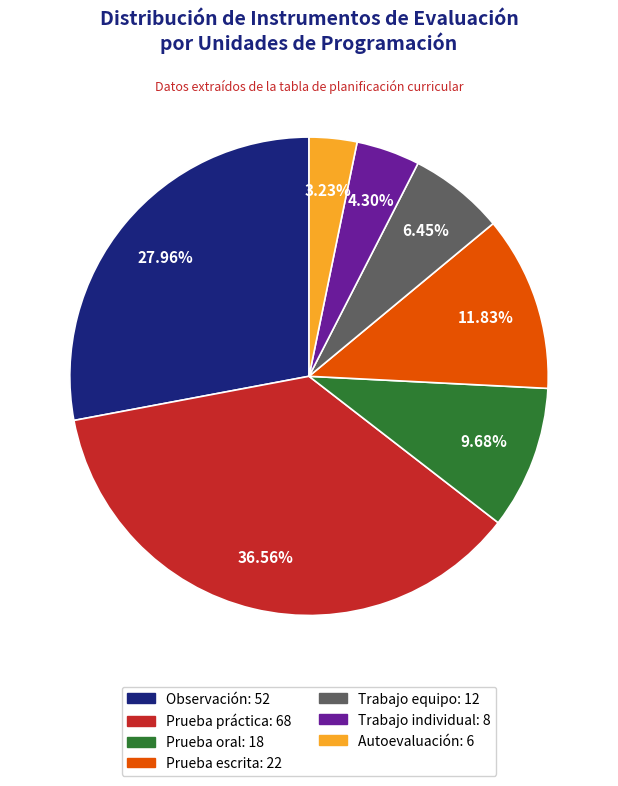

Is there a majority slice in this chart?

No